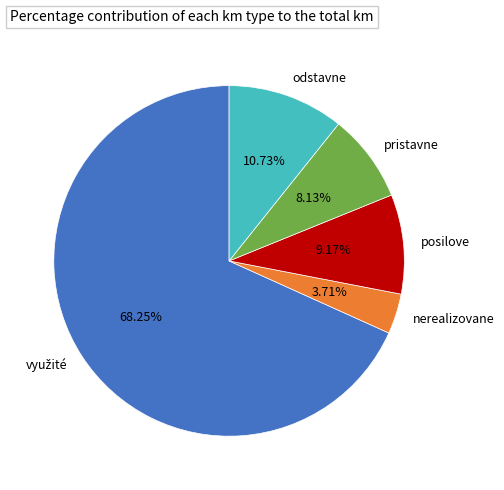

Is there any slice that represents more than half of the pie?

Yes